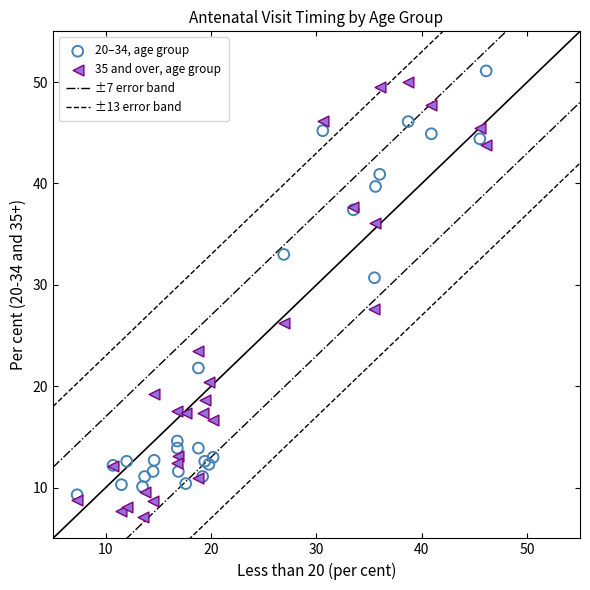

What is the X range (max minus min) for the scatter plot?

38.8